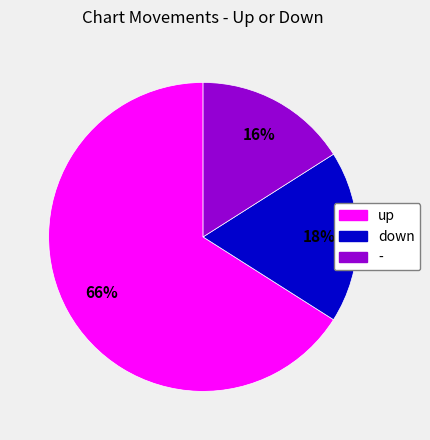

Which has a higher value, up or -?

up